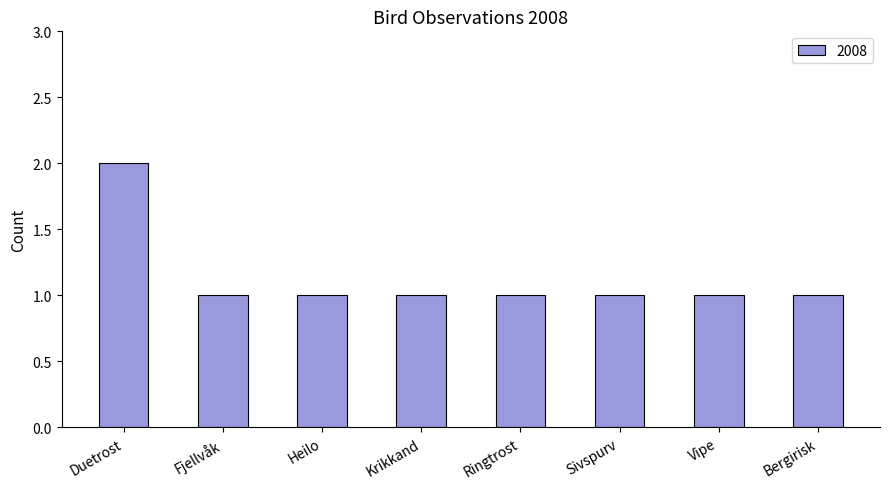

How many series are shown in this chart?

1